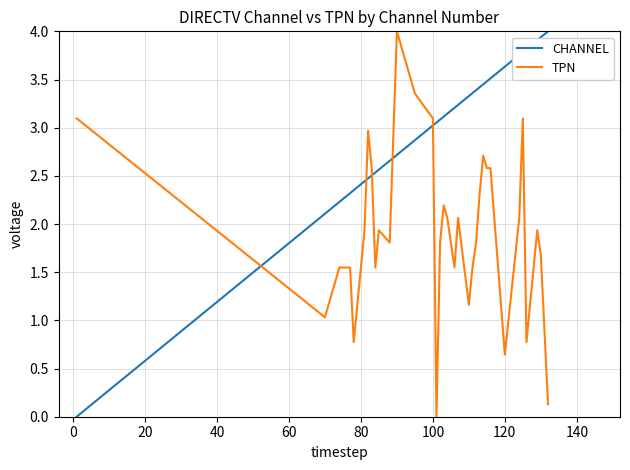

Rank the series by their average value, from highest to lowest.

CHANNEL, TPN